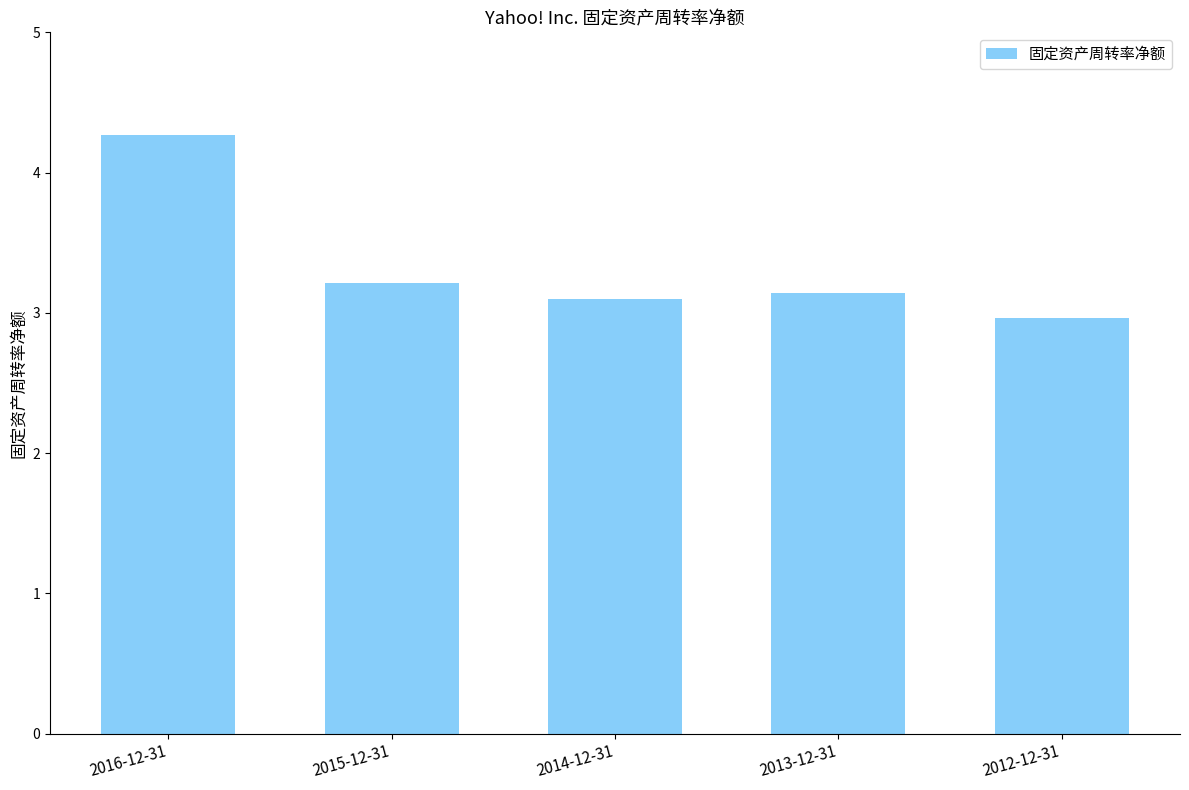

How many values are below 3?

1